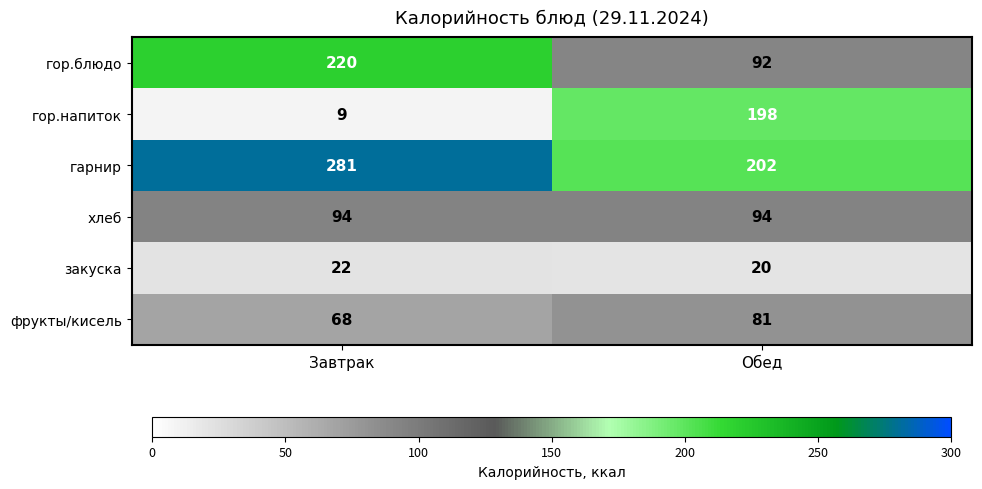

What is the average value of the гор.напиток series?

104